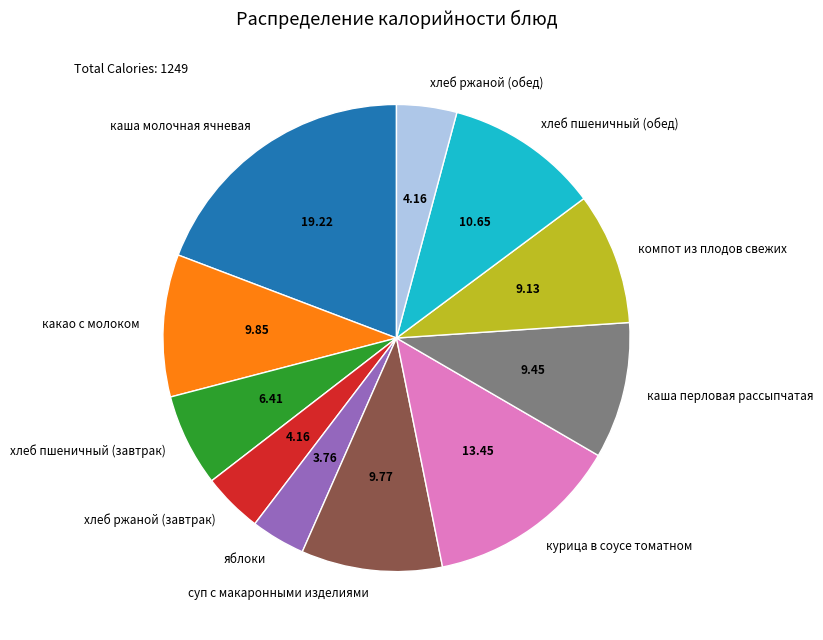

True or false: каша перловая рассыпчатая accounts for 9% of the total.

True